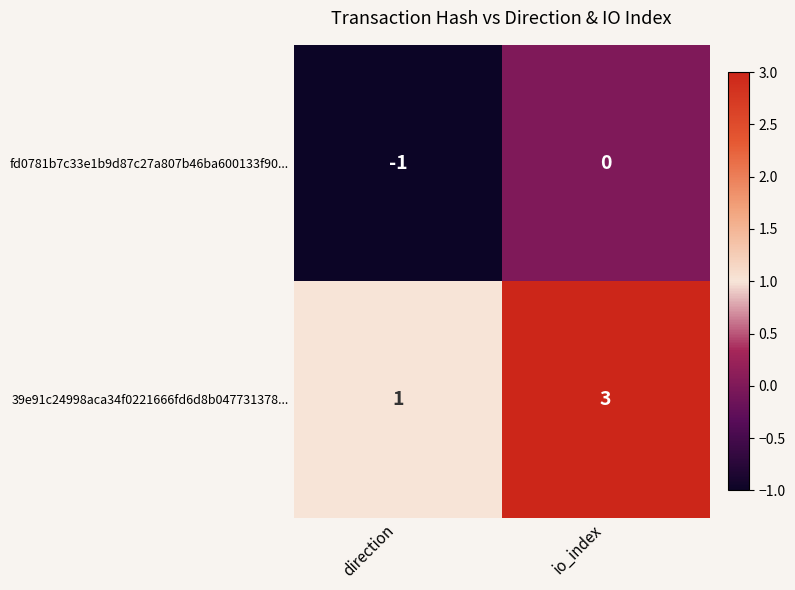

Is it true that fd0781b7c33e1b9d87c27a807b46ba600133f90... equals 0 at io_index?

True